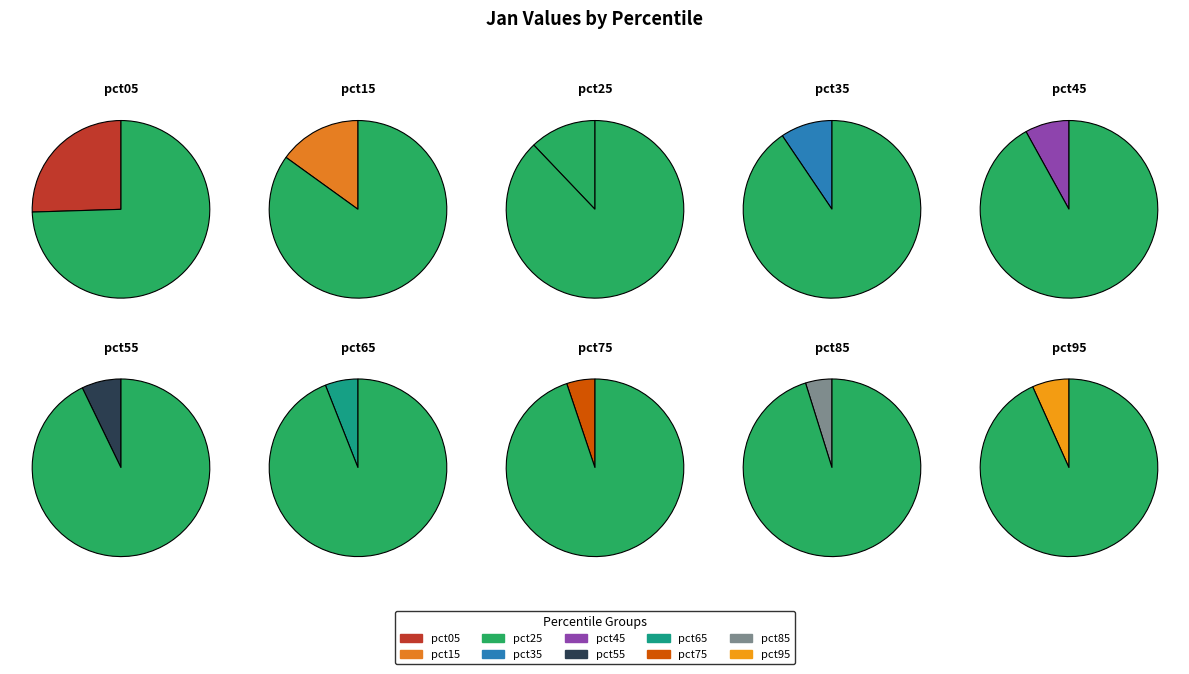

Rank the categories by value from lowest to highest.

pct85, pct75, pct65, pct95, pct55, pct45, pct35, pct25, pct15, pct05